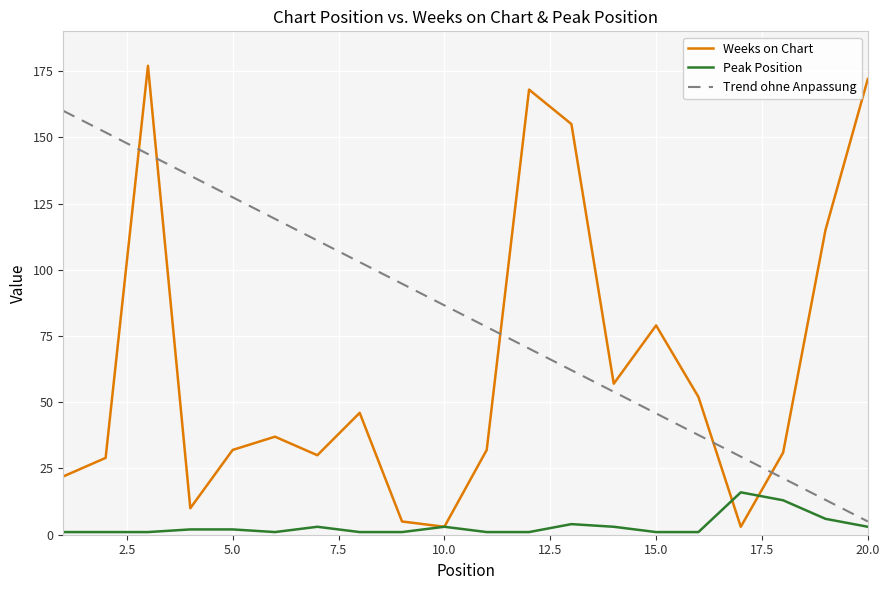

What is the highest value of the Weeks on Chart series?

177.0